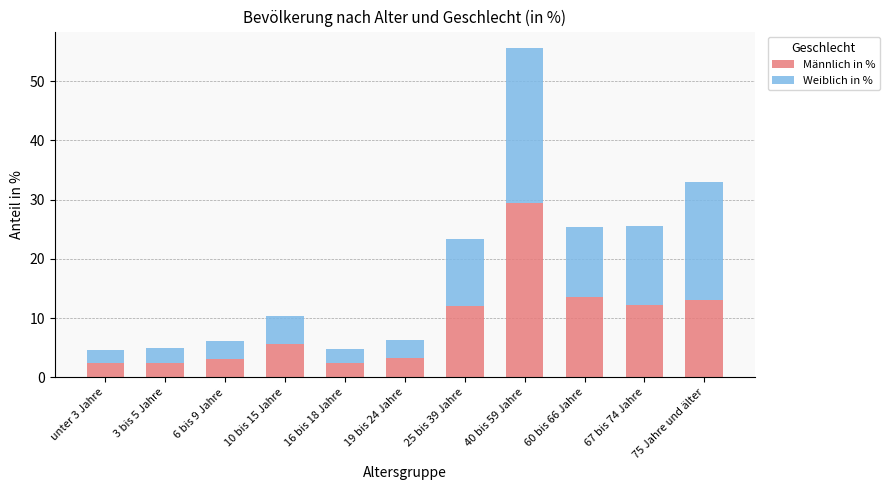

What is the total value across all series at 40 bis 59 Jahre?

55.6